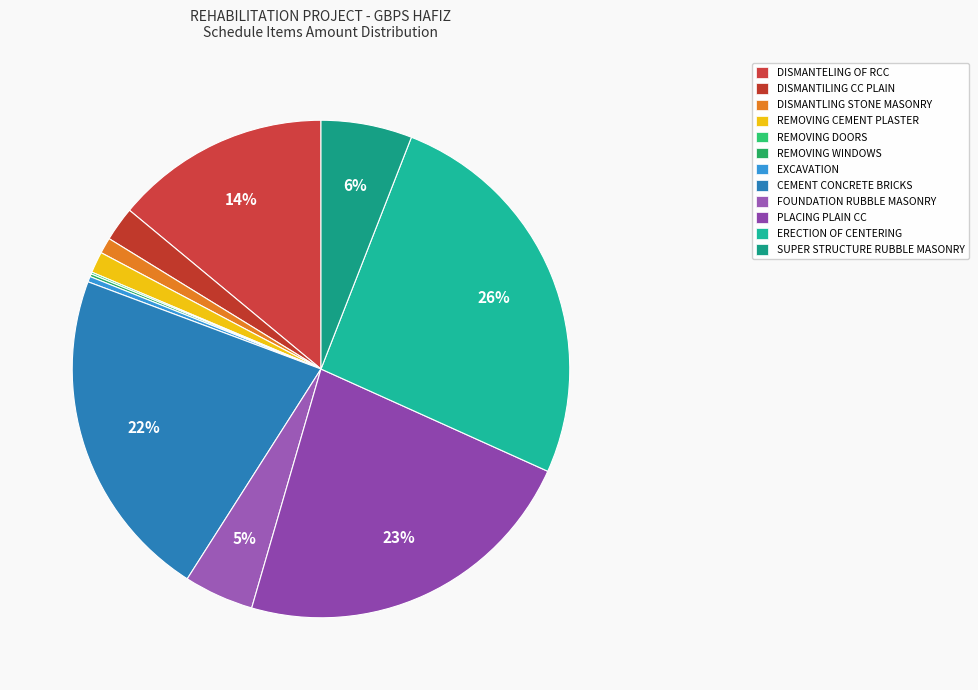

How many slices are in this pie chart?

12